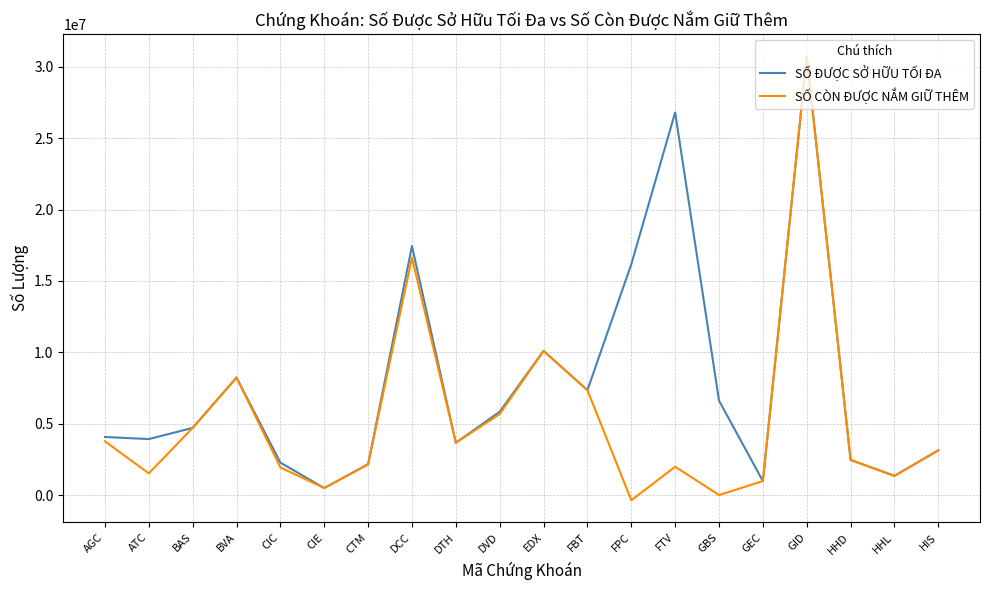

What are all the series names shown in the legend?

SỐ ĐƯỢC SỞ HỮU TỐI ĐA, SỐ CÒN ĐƯỢC NẮM GIỮ THÊM